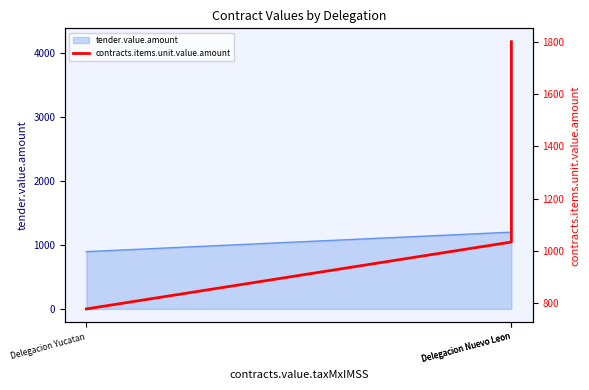

At which category does the chart reach its peak across all series?

Delegacion Nuevo Leon